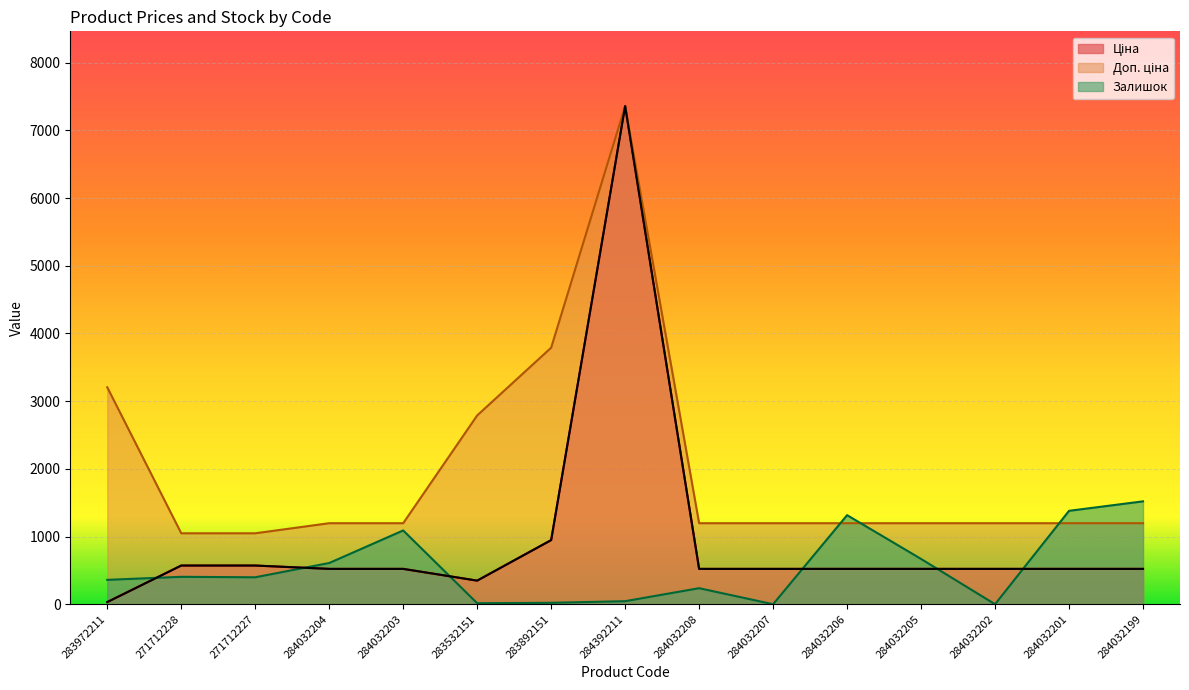

What is the minimum value for Доп. ціна?

1048.0